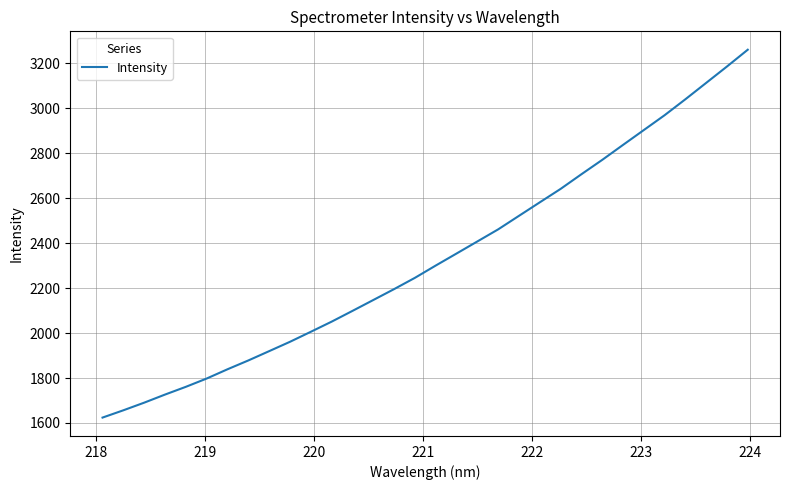

Reading left to right, transcribe all the data shown in this chart.

1624.1	1656.5	1690.5	1726.5	1760.9	1797.8	1839.0	1878.3	1919.7	1961.3	2005.7	2050.9	2098.7	2147.1	2195.6	2245.7	2300.4	2353.8	2407.5	2461.3	2521.5	2581.5	2641.2	2706.4	2770.2	2836.8	2902.9	2968.9	3039.9	3112.7	3185.6	3260.3